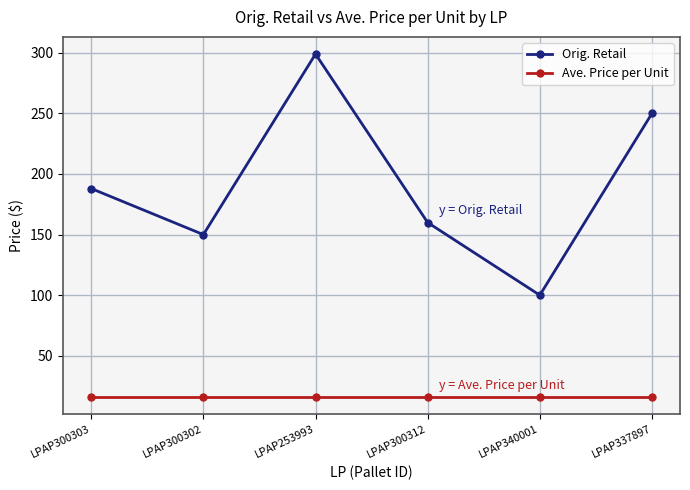

Between LPAP340001 and LPAP337897, which series saw the biggest shift?

Orig. Retail